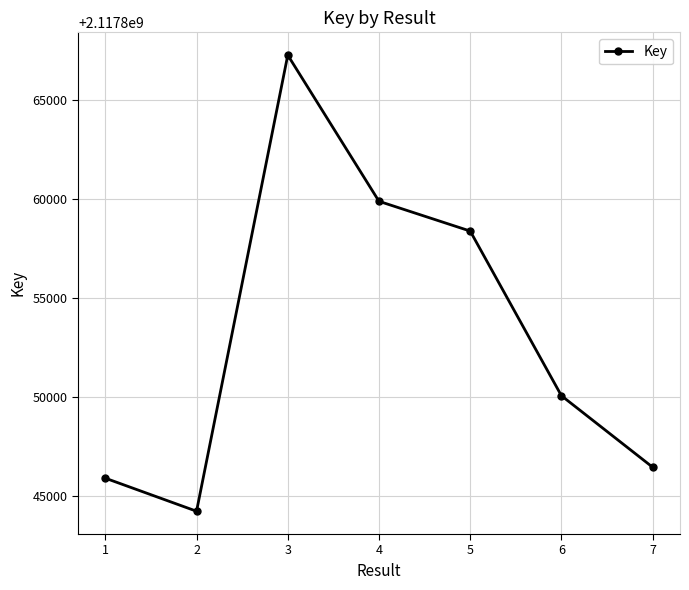

What is the difference between the second highest and second lowest values?

13971